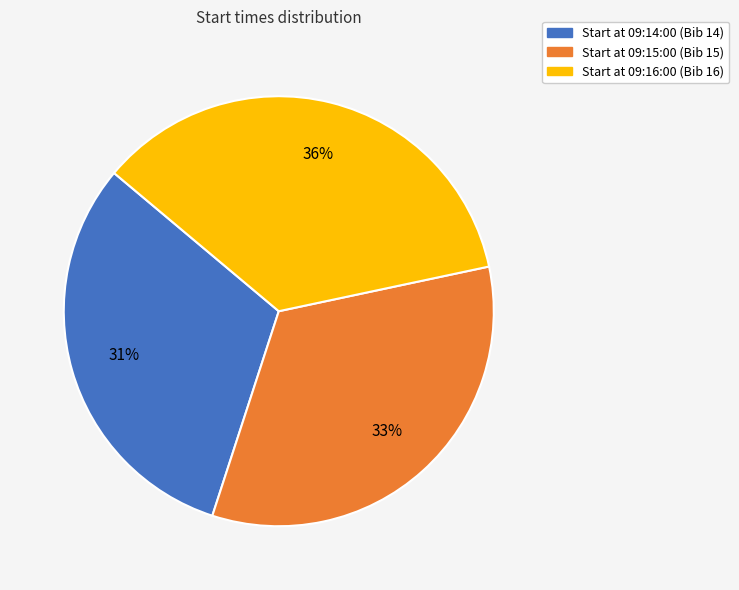

To the nearest percent, what is the average slice percentage?

33%